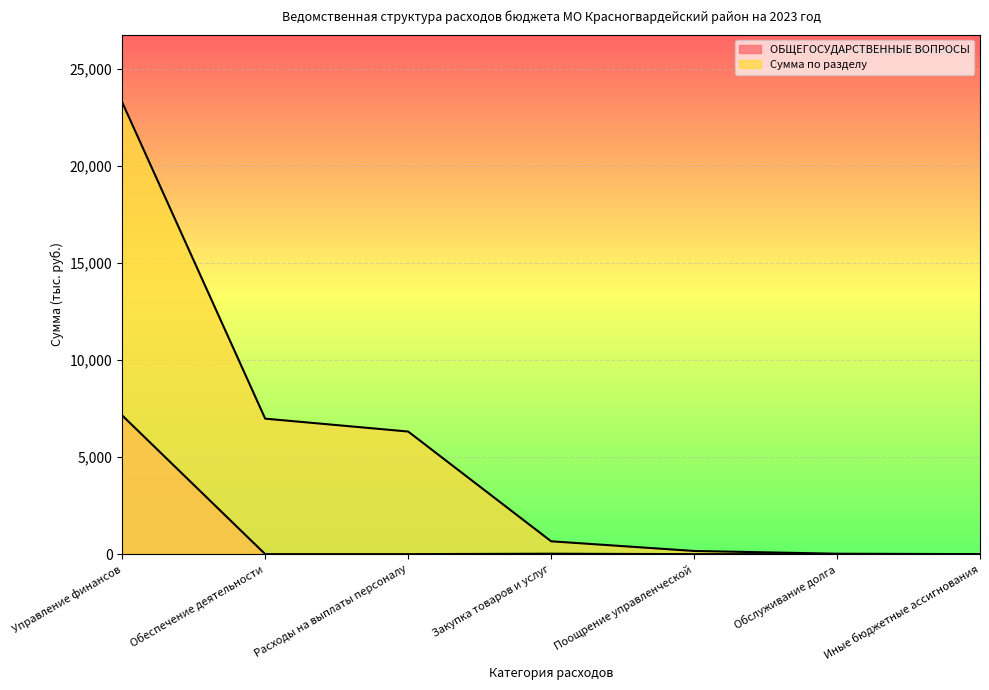

Reading left to right, list all the values displayed in this chart.

ОБЩЕГОСУДАРСТВЕННЫЕ ВОПРОСЫ: Управление финансов=7150.0	Обеспечение деятельности=0.0	Расходы на выплаты персоналу=0.0	Закупка товаров и услуг=22.1	Поощрение управленческой=0.0	Обслуживание долга=0.0	Иные бюджетные ассигнования=0.0
Сумма по разделу: Управление финансов=23295.5	Обеспечение деятельности=6985.9	Расходы на выплаты персоналу=6322.0	Закупка товаров и услуг=663.0	Поощрение управленческой=164.1	Обслуживание долга=22.1	Иные бюджетные ассигнования=0.9